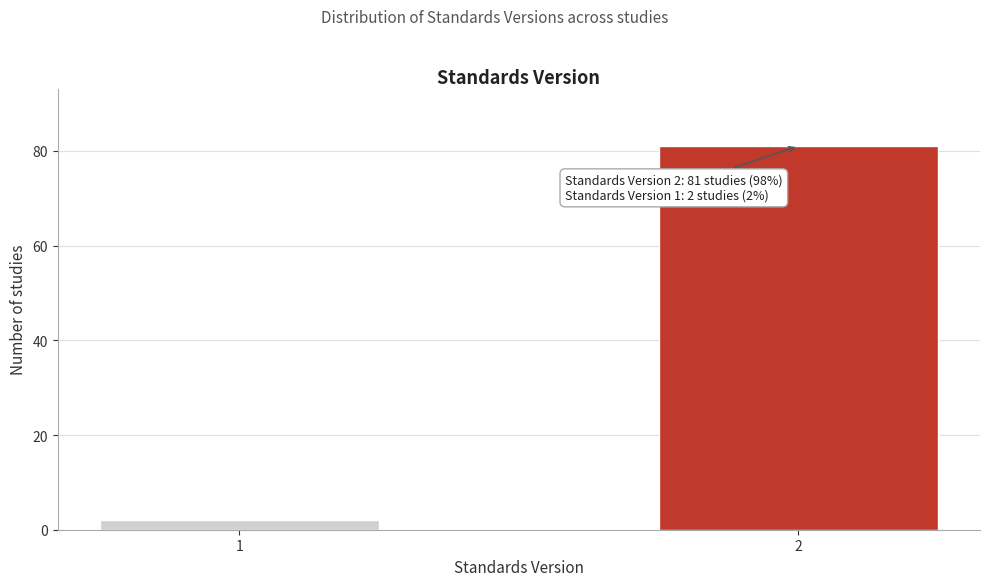

Reading right to left, list all the values displayed in this chart.

2=81	1=2